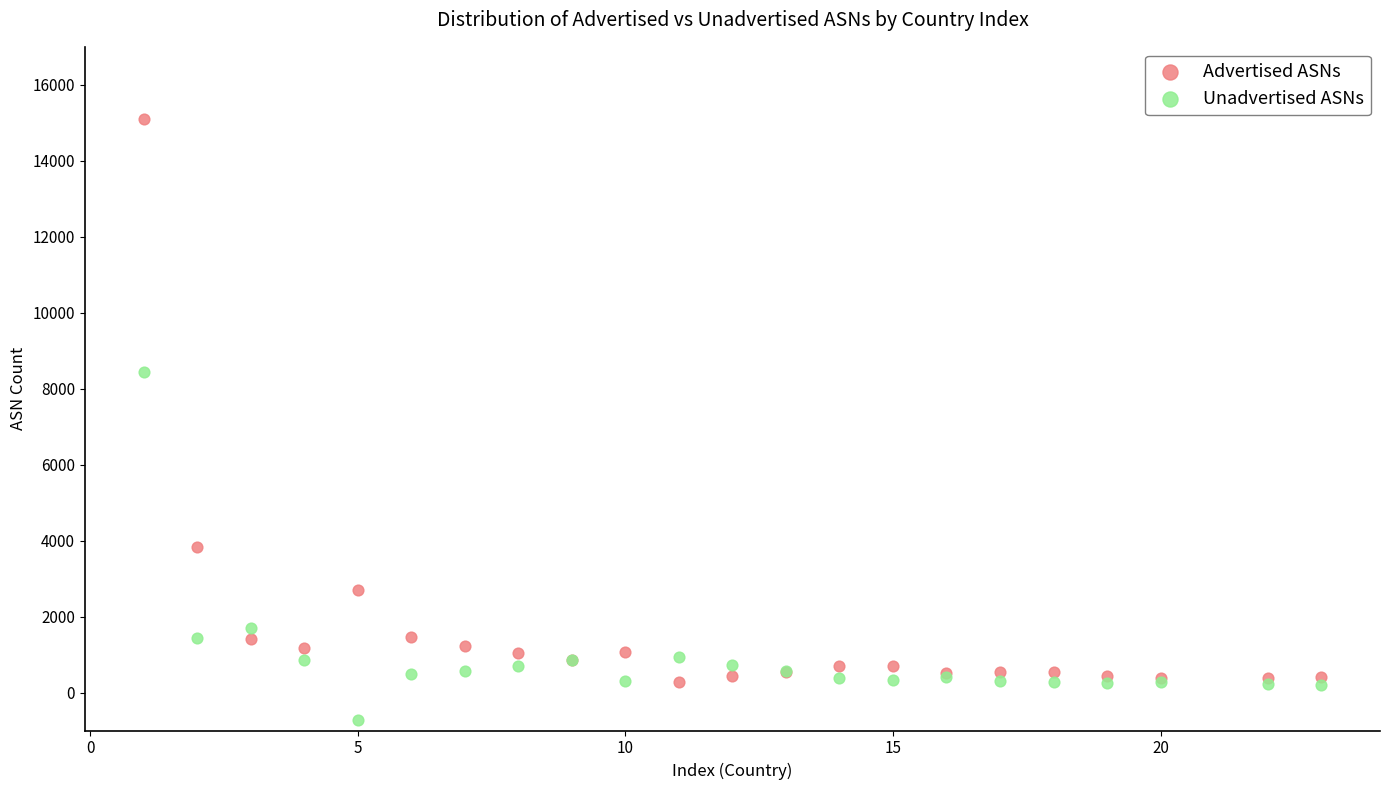

In the Advertised ASNs series, what Y value is closest to 7678?

3840